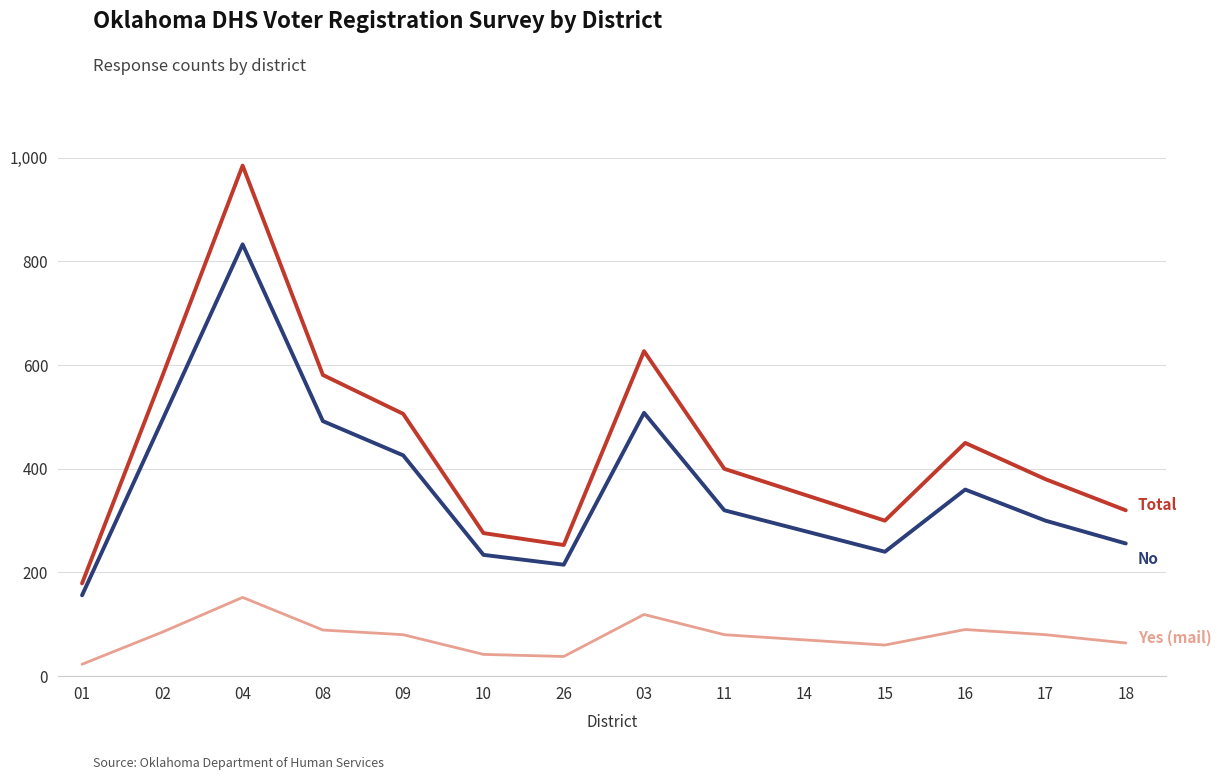

How many lines are shown in the chart?

3